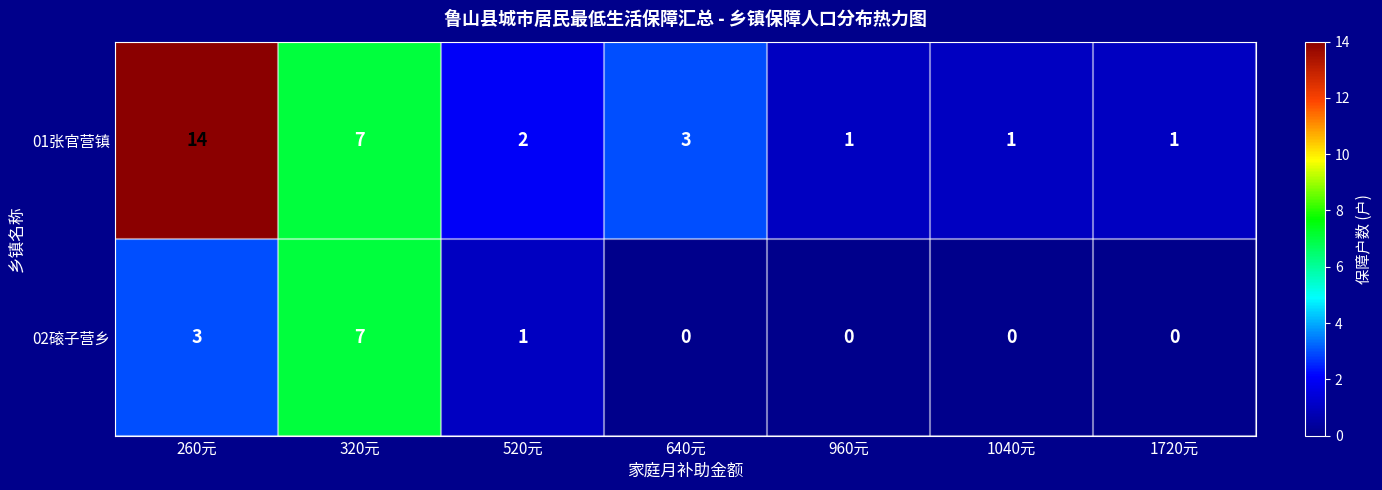

Count the number of data series in this chart.

2